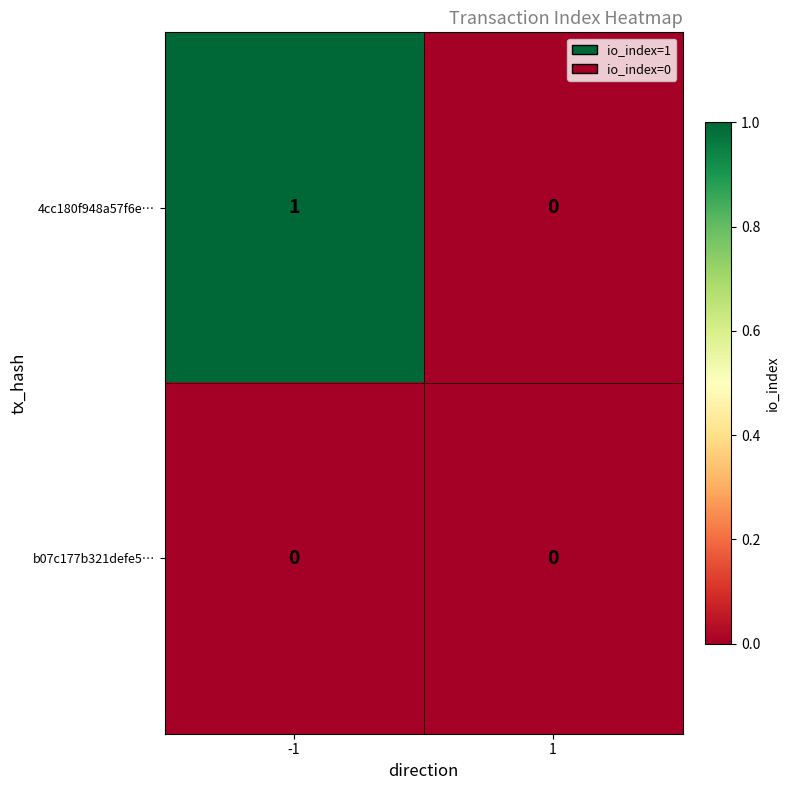

Rank the series by their maximum value, from highest to lowest.

4cc180f948a57f6e…, b07c177b321defe5…